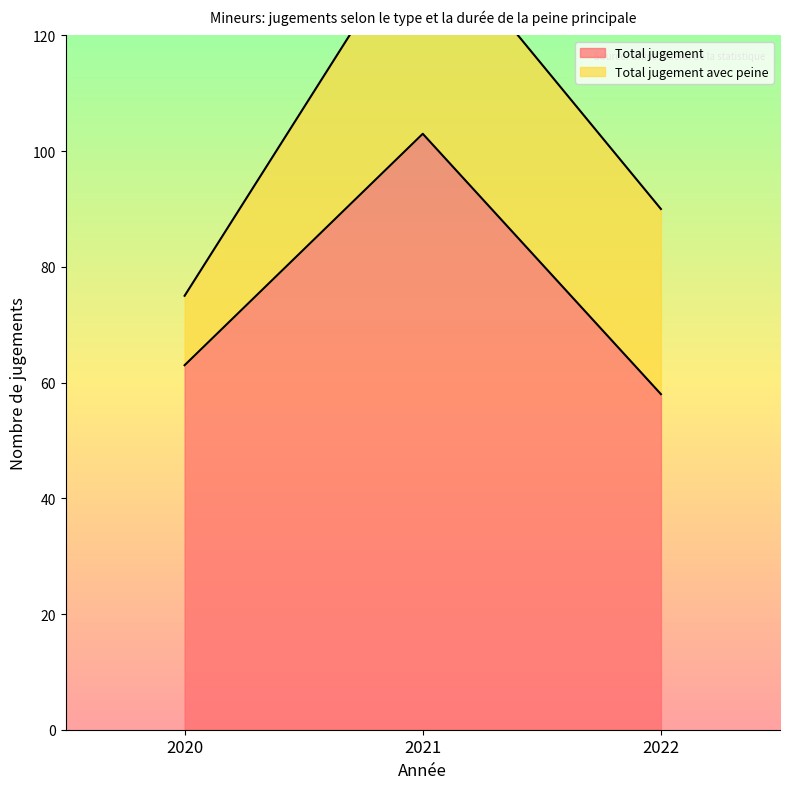

What is the sum of all values?

224